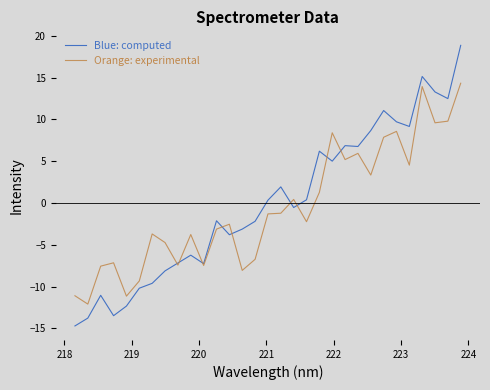

What is the maximum value shown in the chart?

18.8